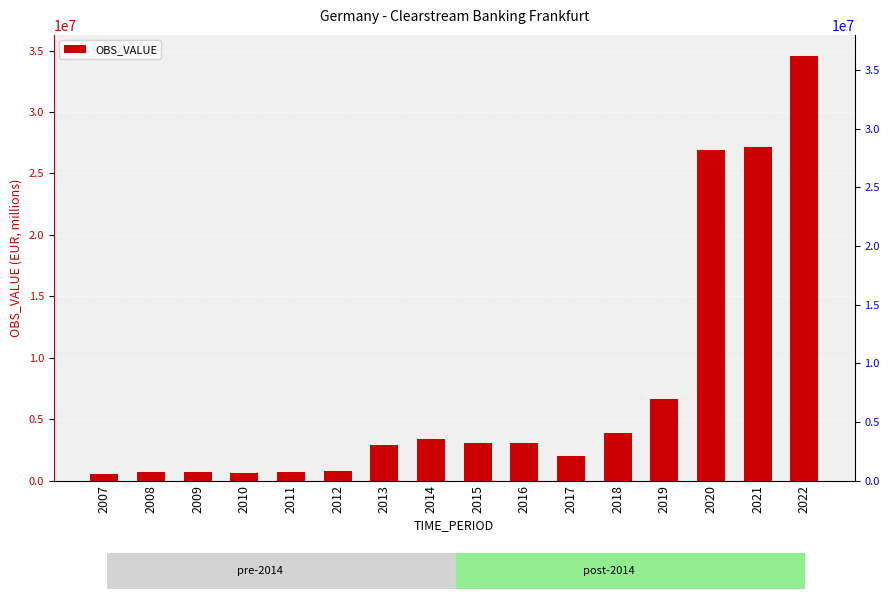

What is the difference between the maximum and minimum values?

33999196